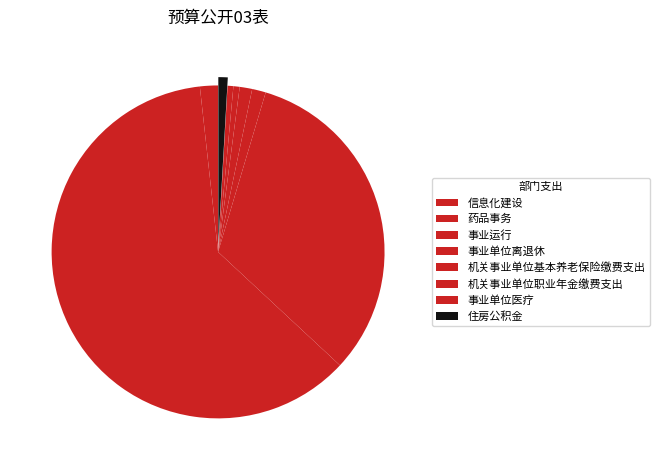

How many slices are in this pie chart?

8